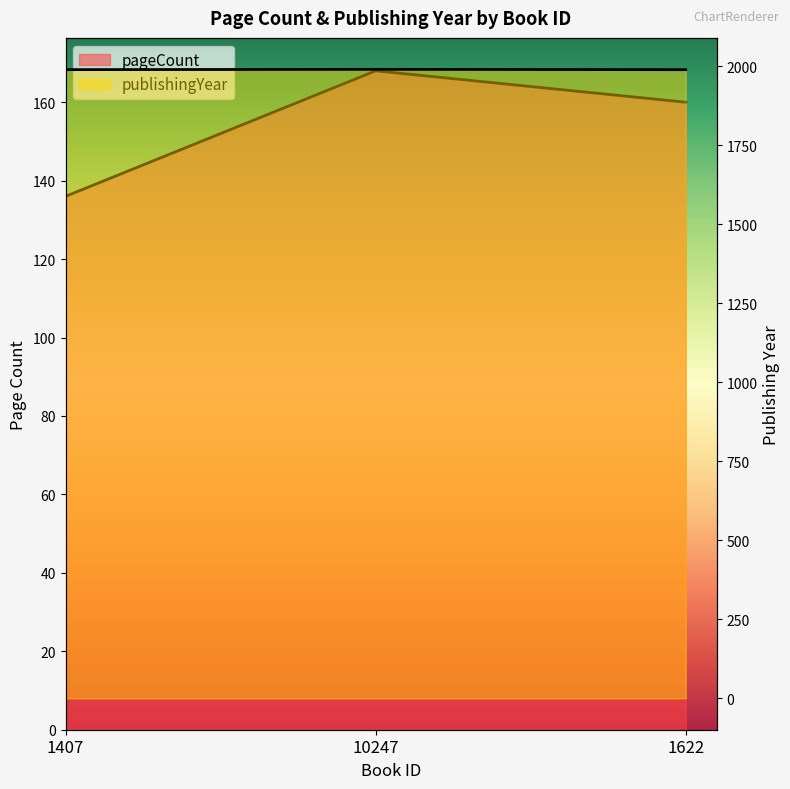

Between 1407 and 1622, which series saw the biggest shift?

pageCount